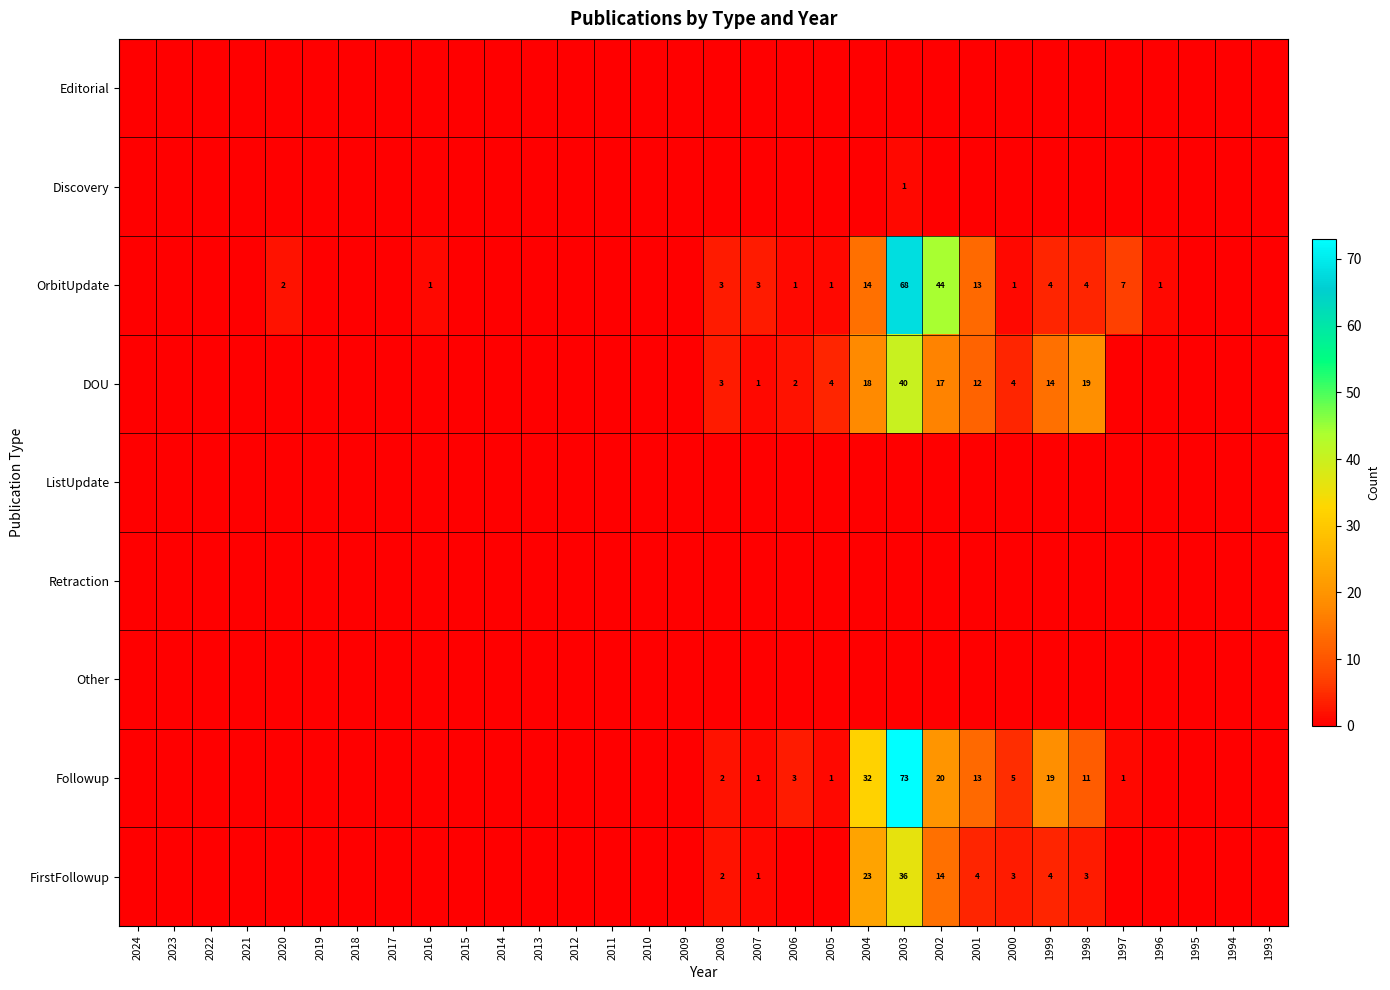

What is the sum of the Followup values at 1999 and 1997?

20